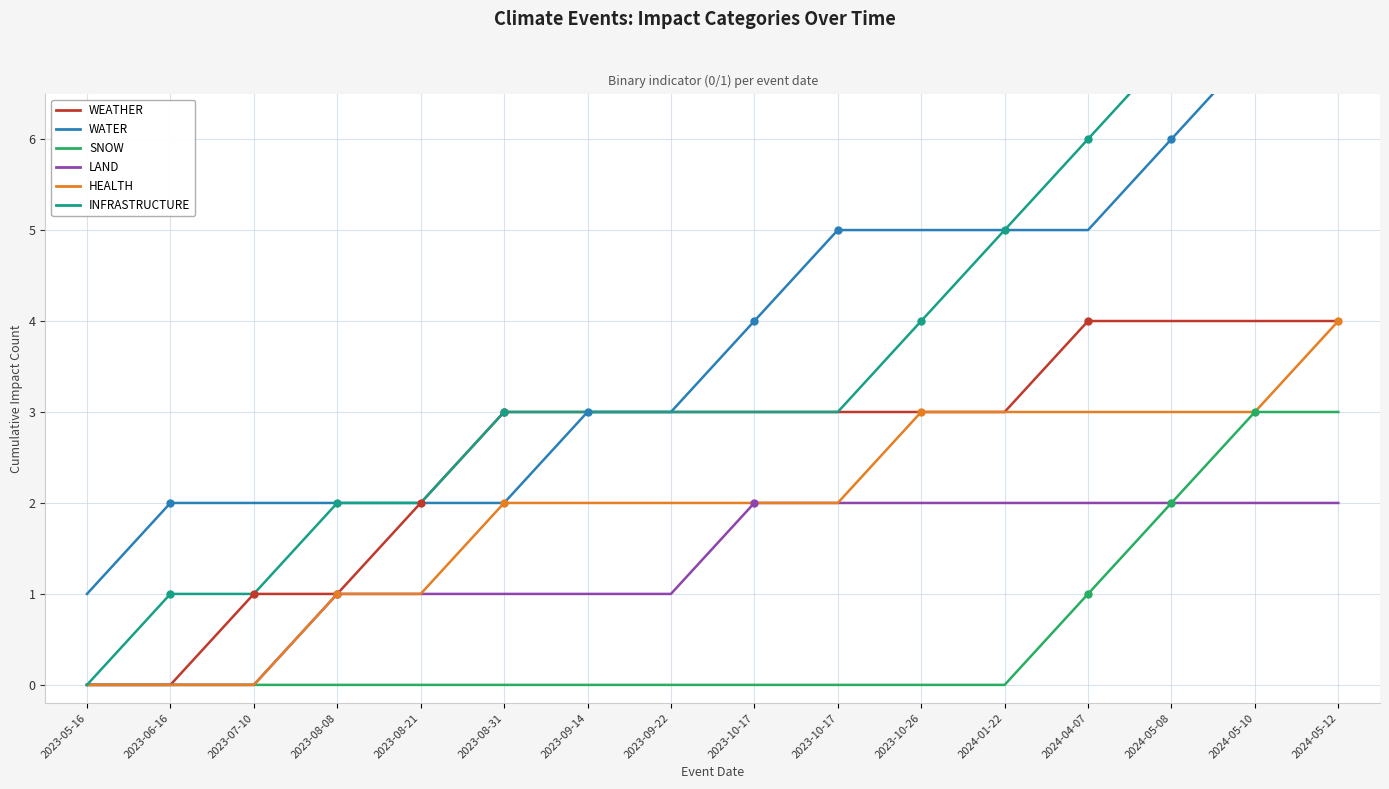

True or false: SNOW has a value of 3 at 2024-05-10.

True